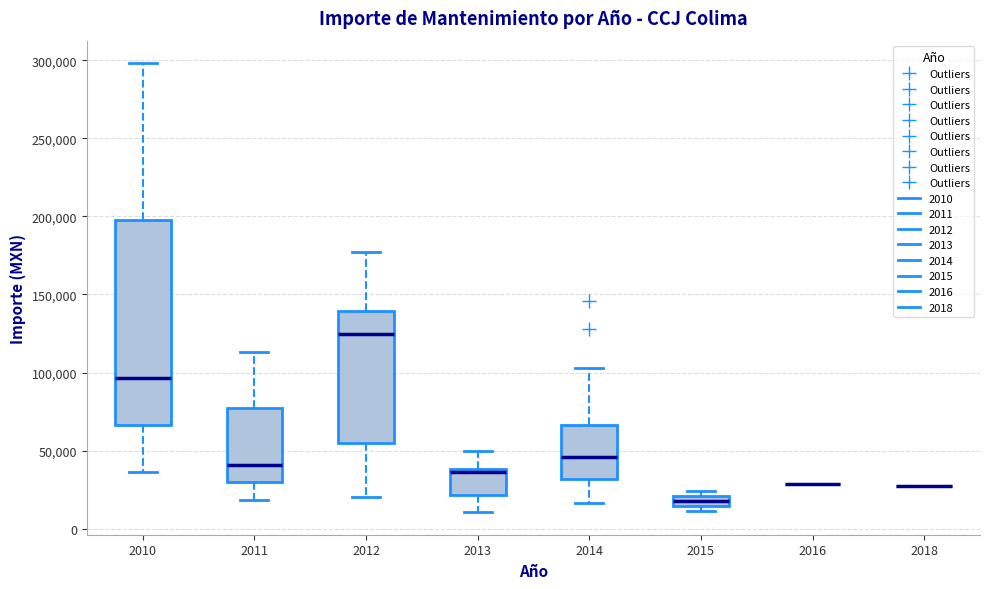

Comparing the boxes themselves (not the whiskers), which one is the tallest?

2010